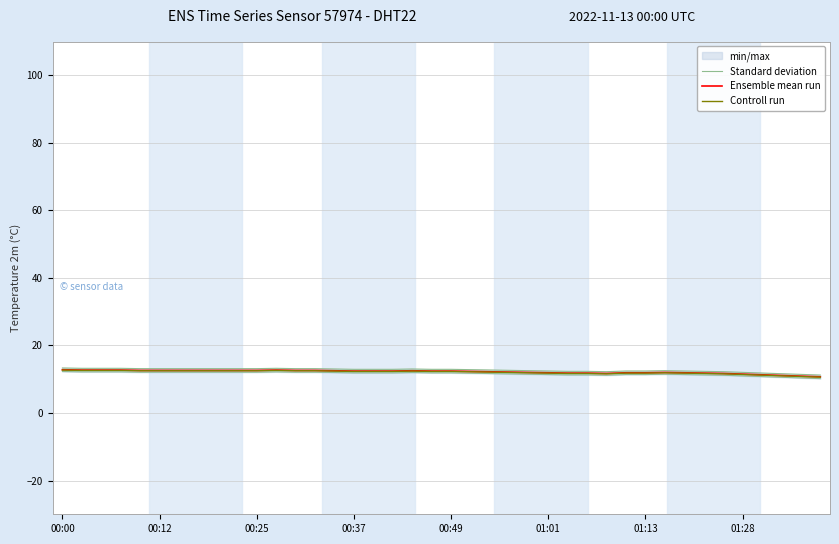

What is the value of the Ensemble mean run point at the 24th from the left?

12.1